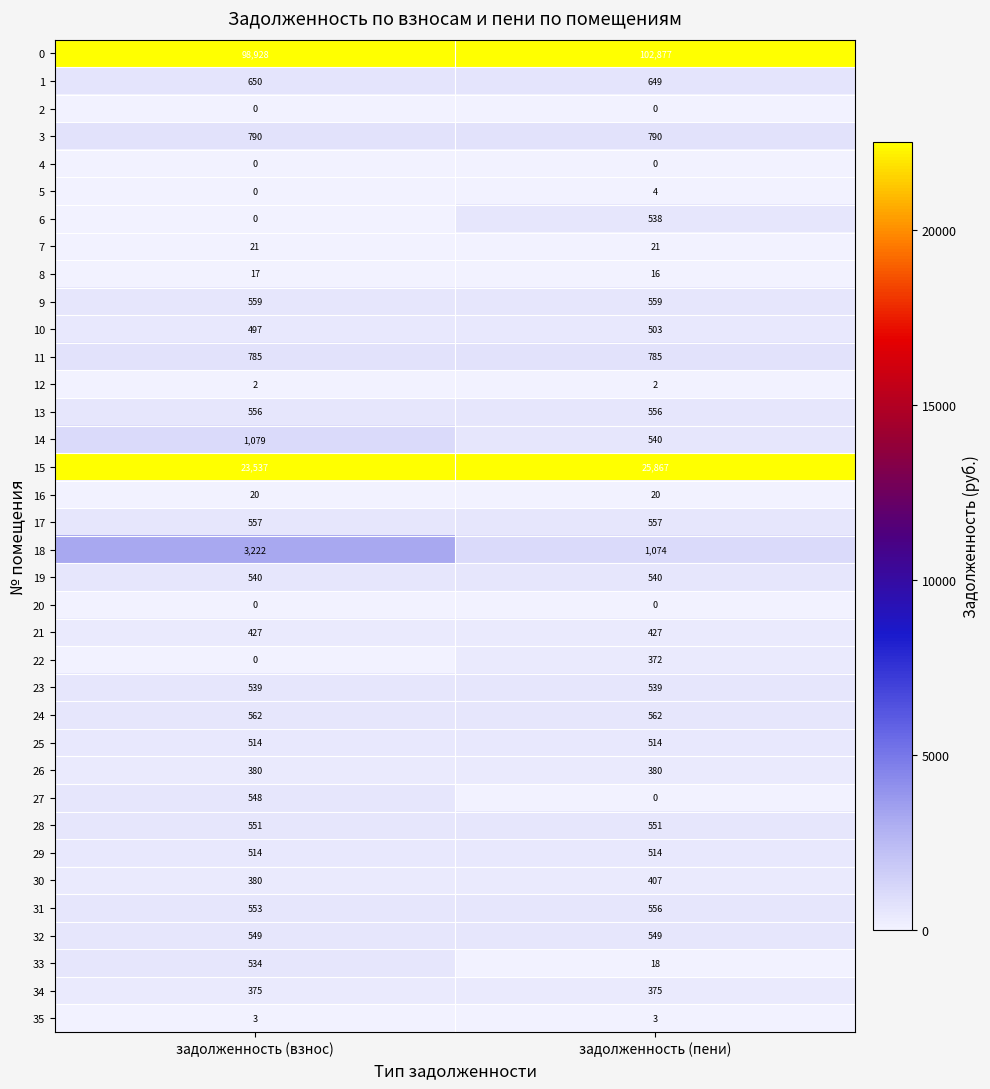

What is the sum of the 13 values at задолженность (взнос) and задолженность (пени)?

1112